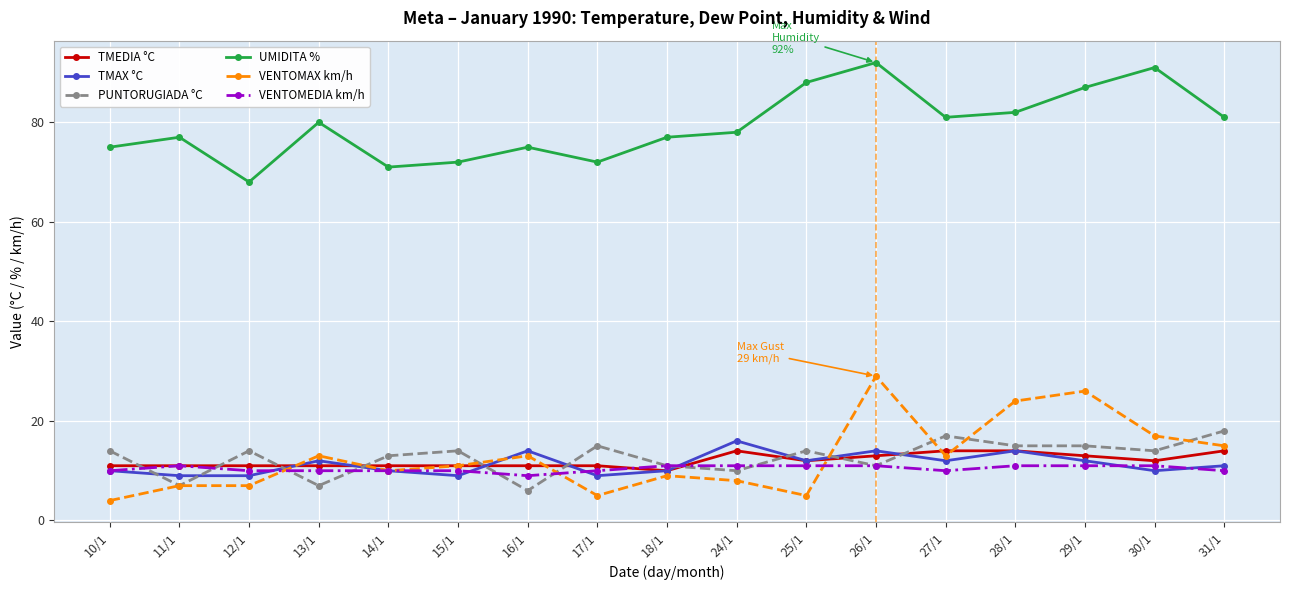

Reading left to right, list all the values displayed in this chart.

TMEDIA °C: 10/1=11	11/1=11	12/1=11	13/1=11	14/1=11	15/1=11	16/1=11	17/1=11	18/1=10	24/1=14	25/1=12	26/1=13	27/1=14	28/1=14	29/1=13	30/1=12	31/1=14
TMAX °C: 10/1=10	11/1=9	12/1=9	13/1=12	14/1=10	15/1=9	16/1=14	17/1=9	18/1=10	24/1=16	25/1=12	26/1=14	27/1=12	28/1=14	29/1=12	30/1=10	31/1=11
PUNTORUGIADA °C: 10/1=14	11/1=7	12/1=14	13/1=7	14/1=13	15/1=14	16/1=6	17/1=15	18/1=11	24/1=10	25/1=14	26/1=11	27/1=17	28/1=15	29/1=15	30/1=14	31/1=18
UMIDITA %: 10/1=75	11/1=77	12/1=68	13/1=80	14/1=71	15/1=72	16/1=75	17/1=72	18/1=77	24/1=78	25/1=88	26/1=92	27/1=81	28/1=82	29/1=87	30/1=91	31/1=81
VENTOMAX km/h: 10/1=4	11/1=7	12/1=7	13/1=13	14/1=10	15/1=11	16/1=13	17/1=5	18/1=9	24/1=8	25/1=5	26/1=29	27/1=13	28/1=24	29/1=26	30/1=17	31/1=15
VENTOMEDIA km/h: 10/1=10	11/1=11	12/1=10	13/1=10	14/1=10	15/1=10	16/1=9	17/1=10	18/1=11	24/1=11	25/1=11	26/1=11	27/1=10	28/1=11	29/1=11	30/1=11	31/1=10